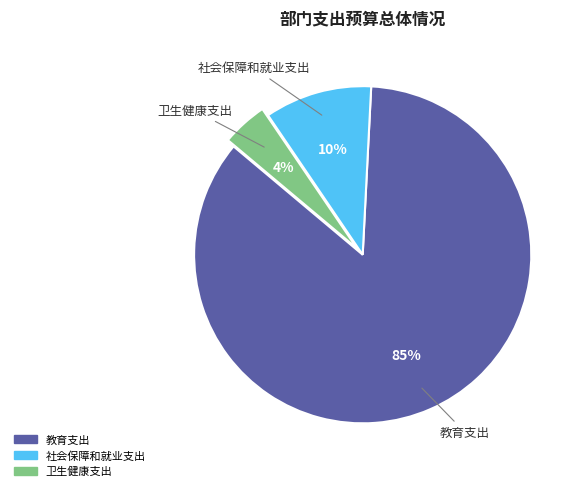

How many segments does this pie chart have?

3